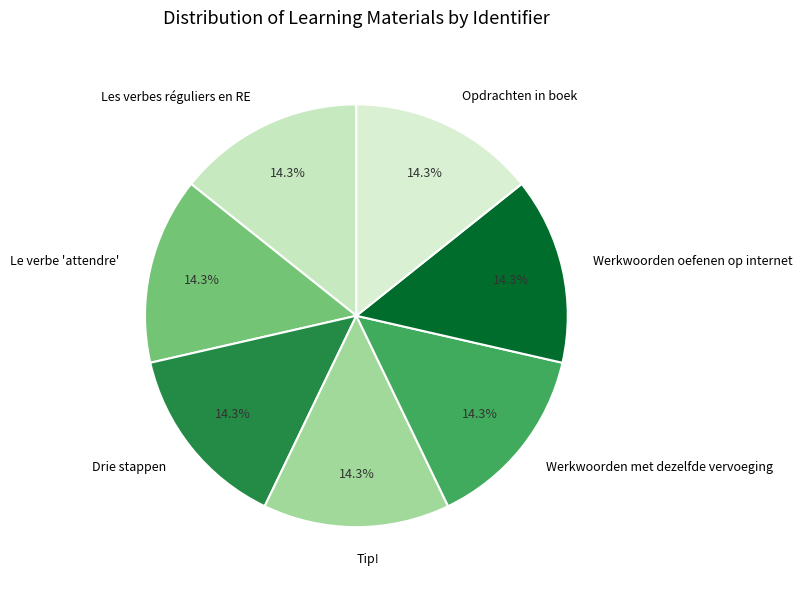

Is there any slice that represents more than half of the pie?

No